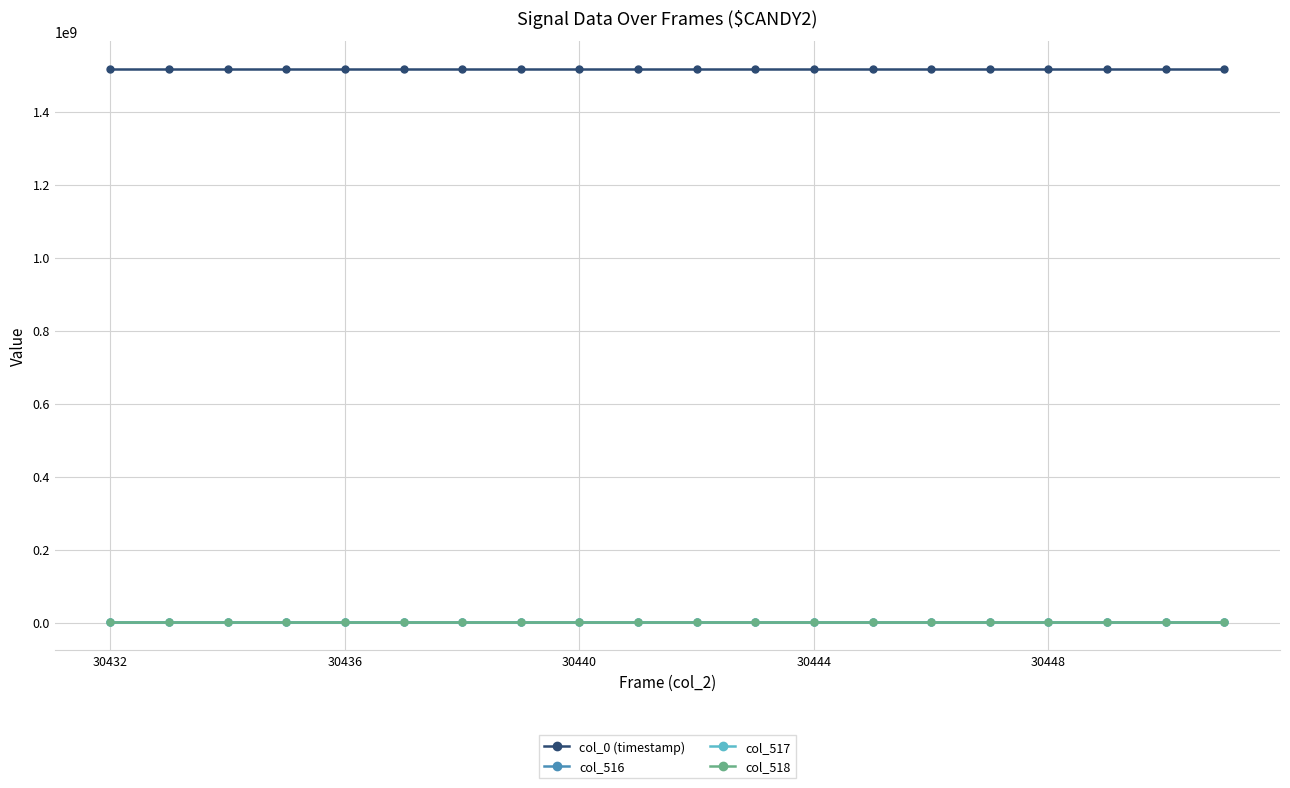

True or false: col_0 (timestamp) and col_518 intersect in this chart.

False